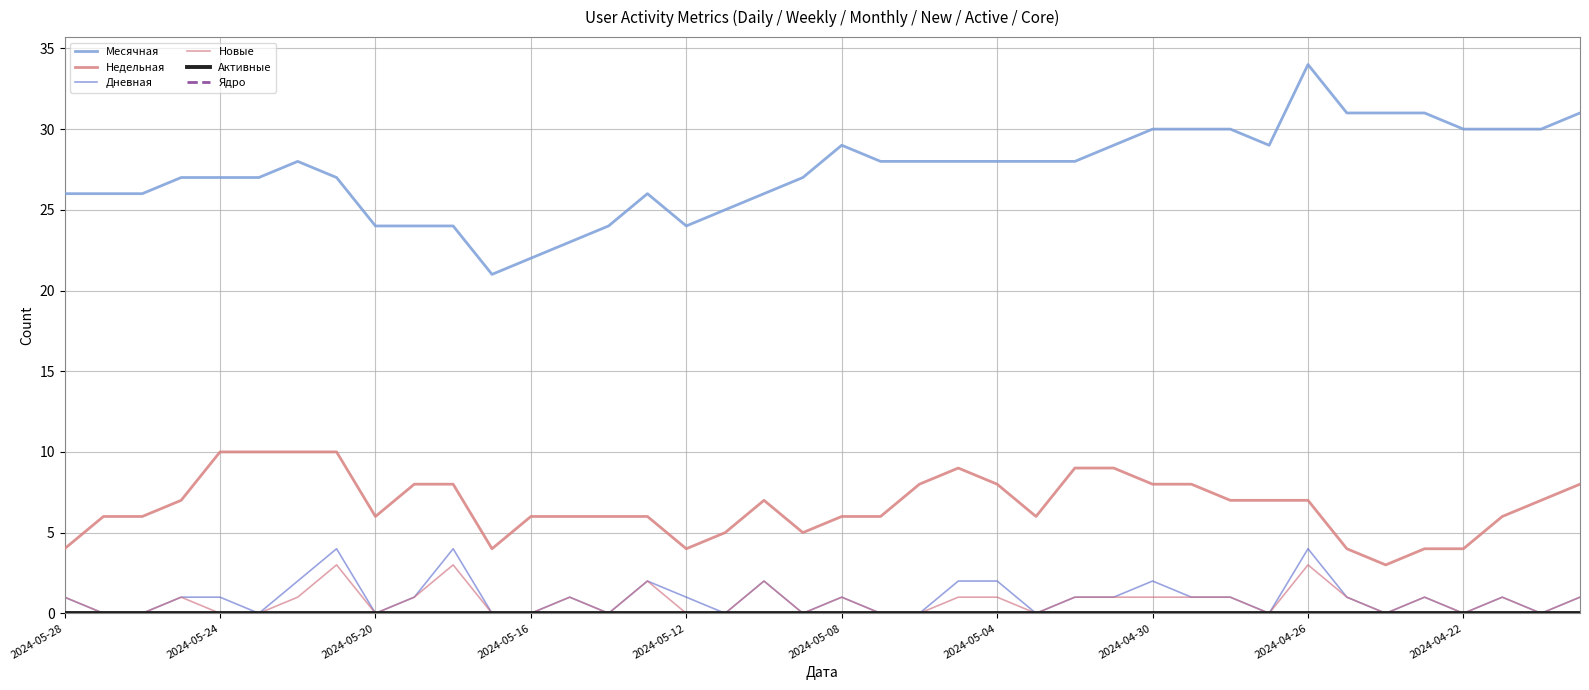

Does the chart have visible grid lines?

Yes